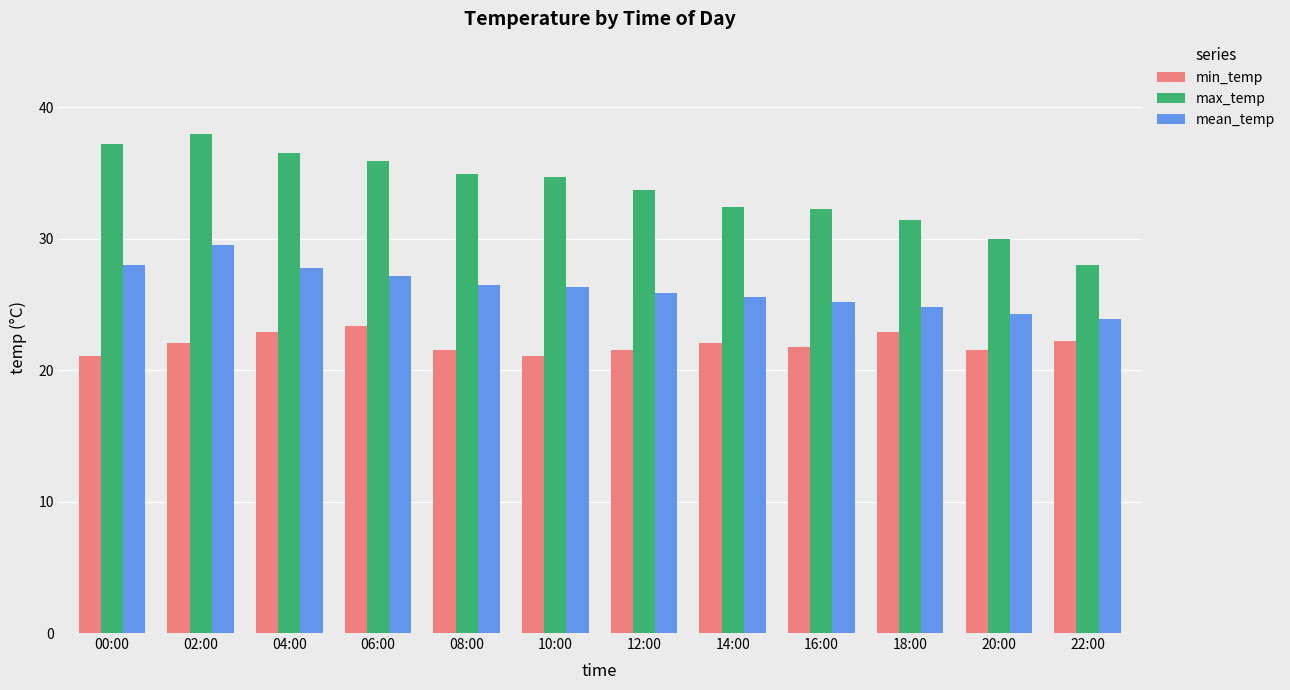

How many bars are there in total?

36